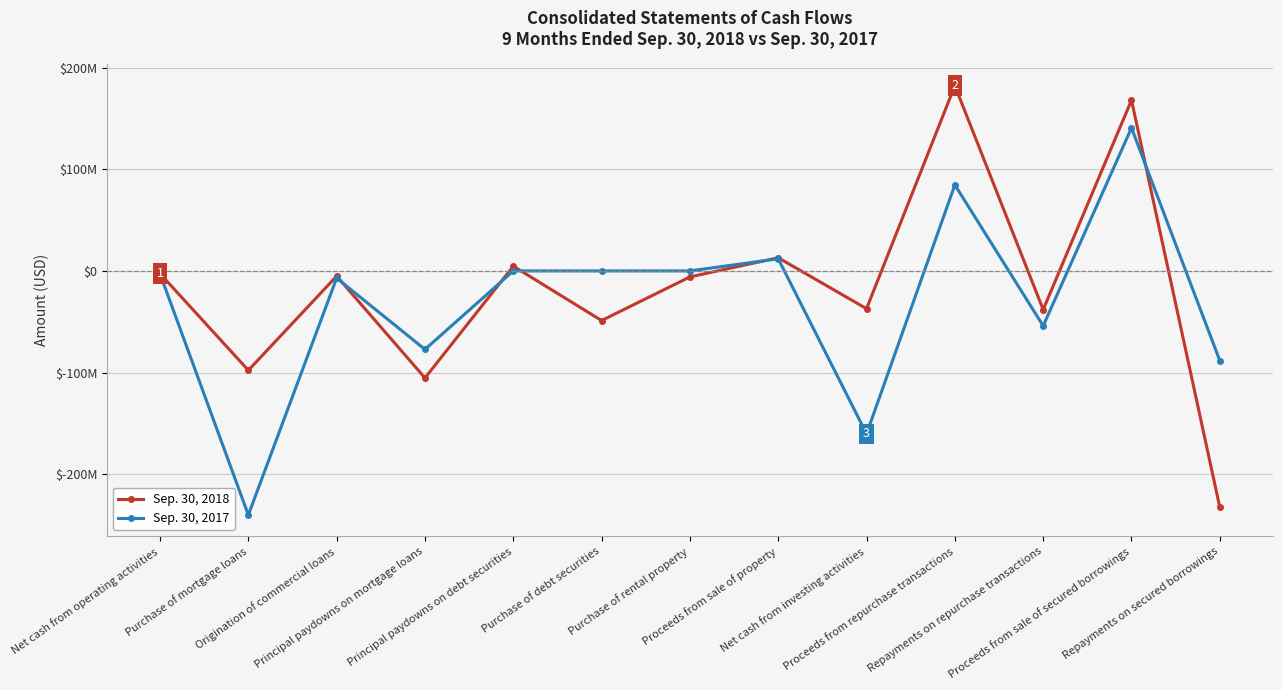

What is the label of the 11th point from the right?

Origination of commercial loans